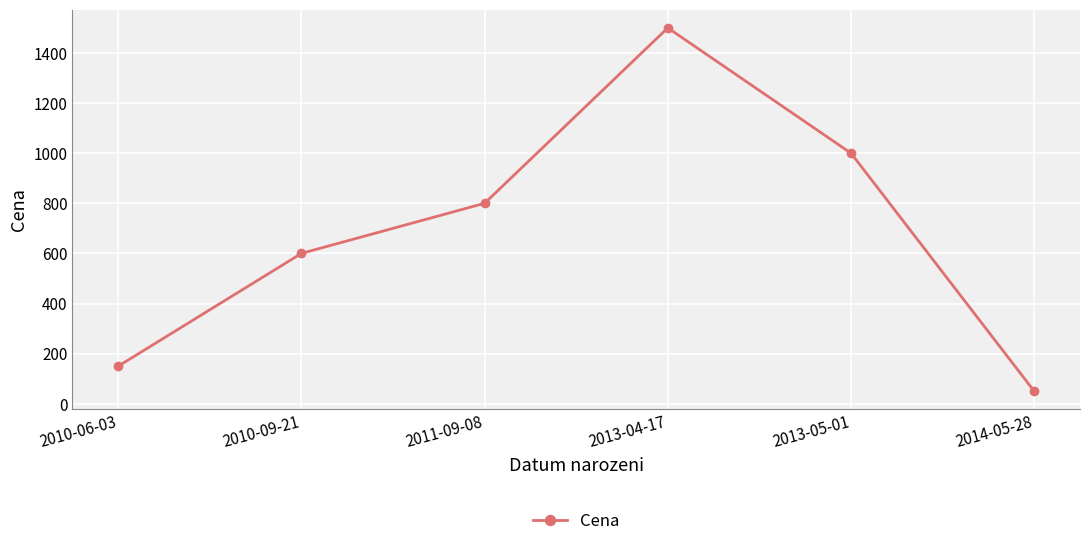

Rank the categories by value from lowest to highest.

2014-05-28, 2010-06-03, 2010-09-21, 2011-09-08, 2013-05-01, 2013-04-17